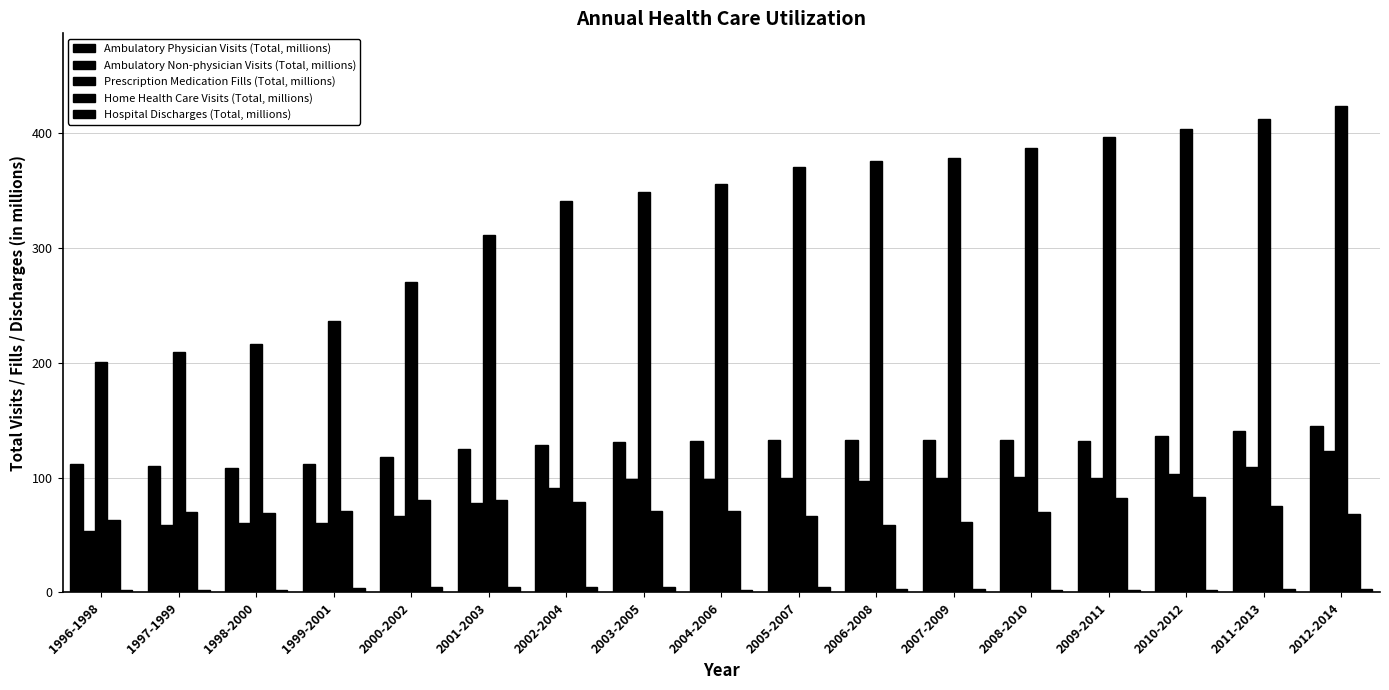

Which series changed the most between 2000-2002 and 2003-2005?

Prescription Medication Fills (Total, millions)